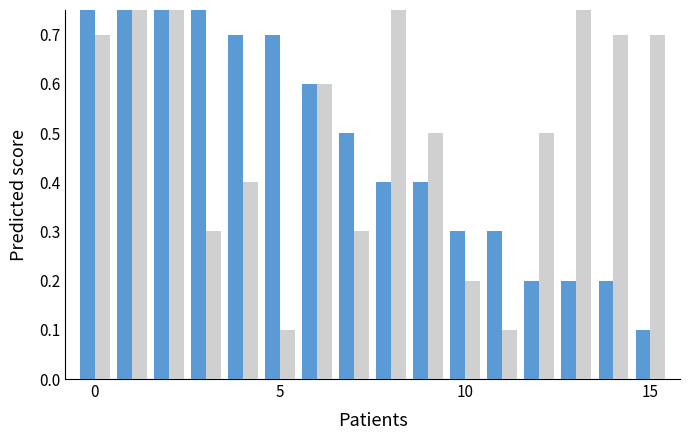

What is the value of the col_6 bar at the 7th from the left?

0.6